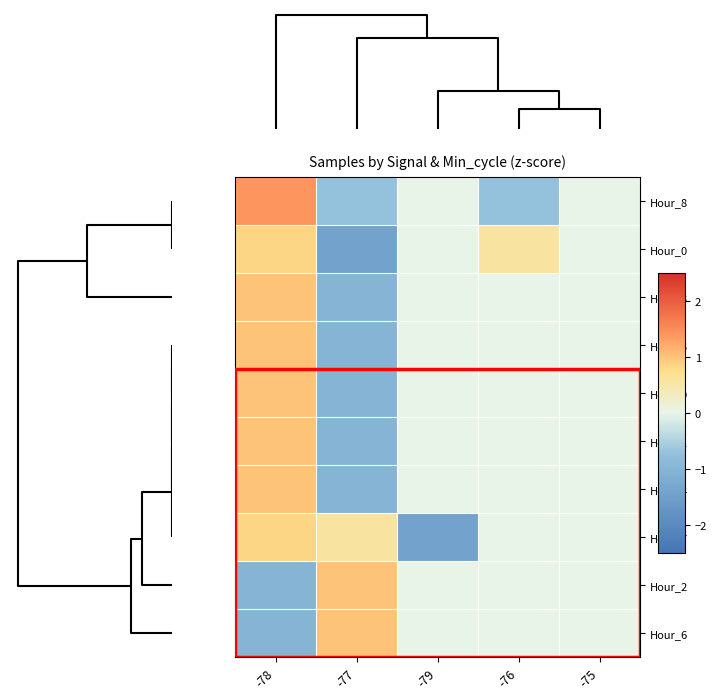

At how many categories does at least one series exceed 0?

3